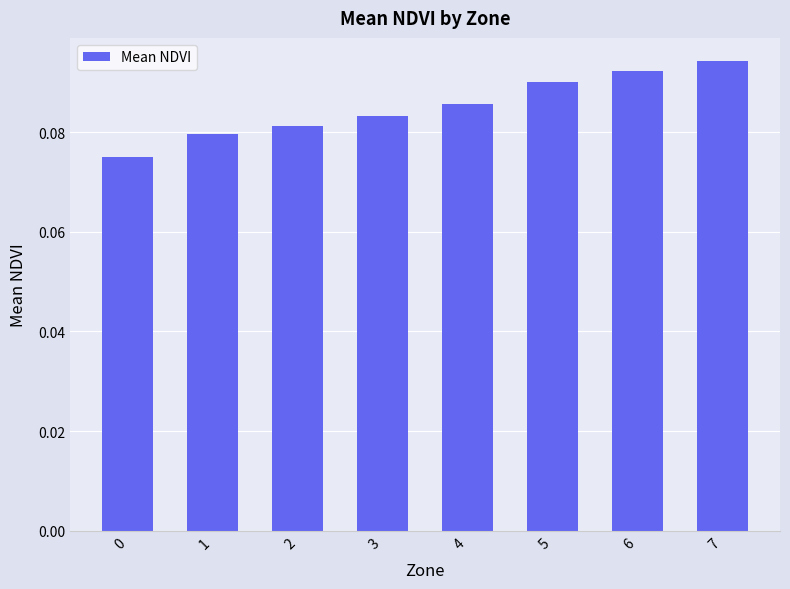

How many data points does each series have?

8